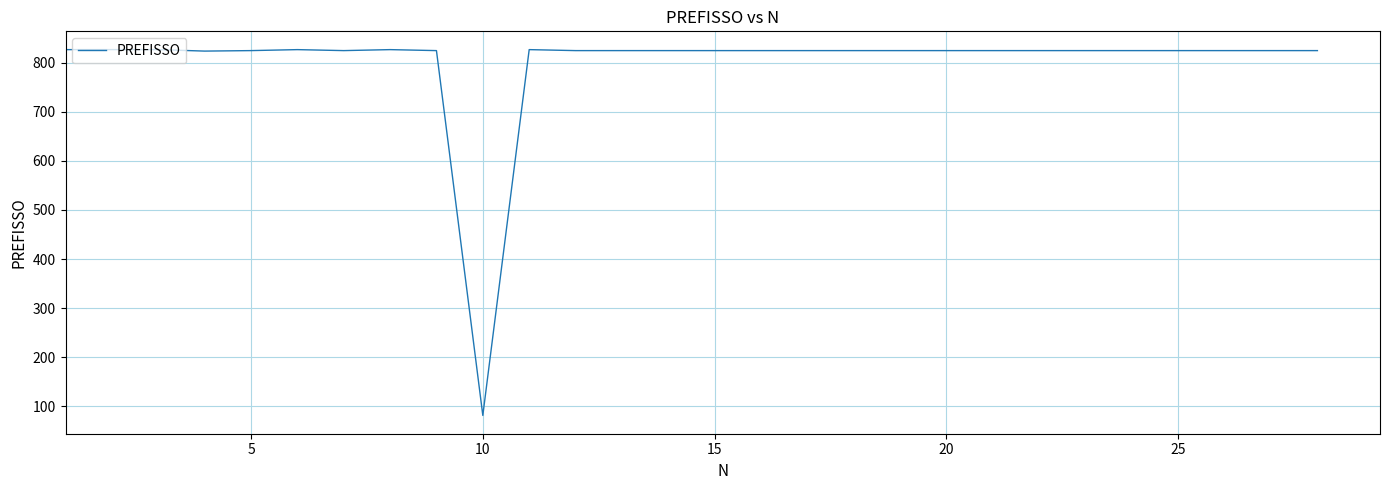

What is the difference between the maximum and minimum values?

746